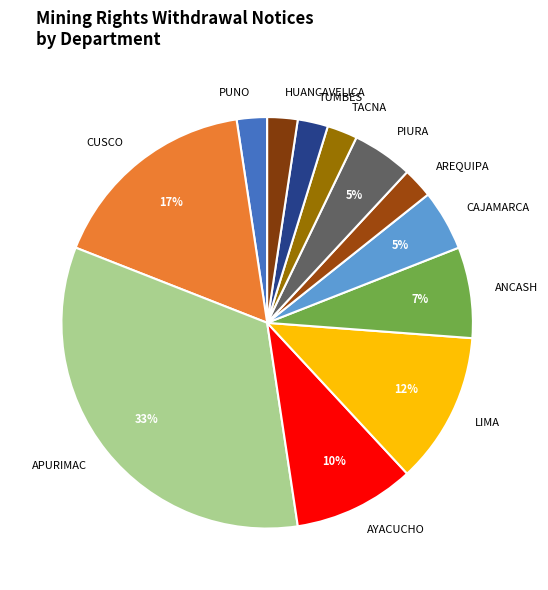

Which category has the biggest portion of the pie?

APURIMAC